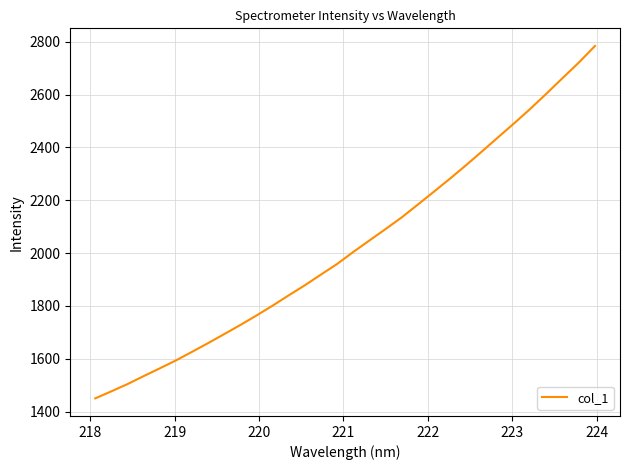

What is the maximum value shown in the chart?

2783.8